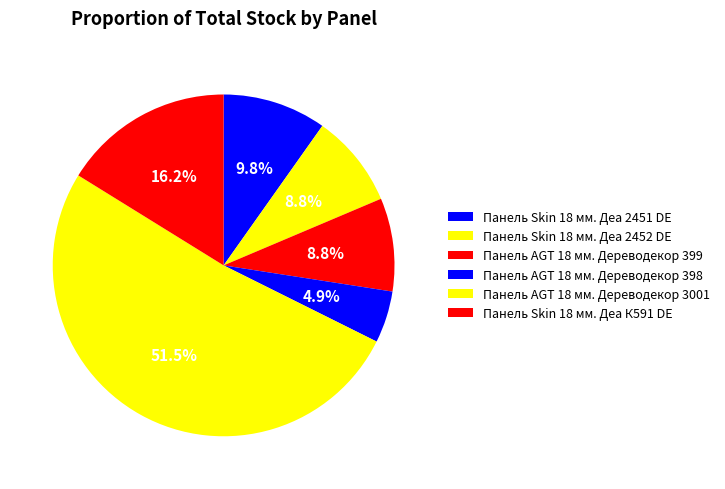

What percentage do Панель AGT 18 мм. Дереводекор 398 and Панель Skin 18 мм. Деа 2451 DE together represent?

14.7%